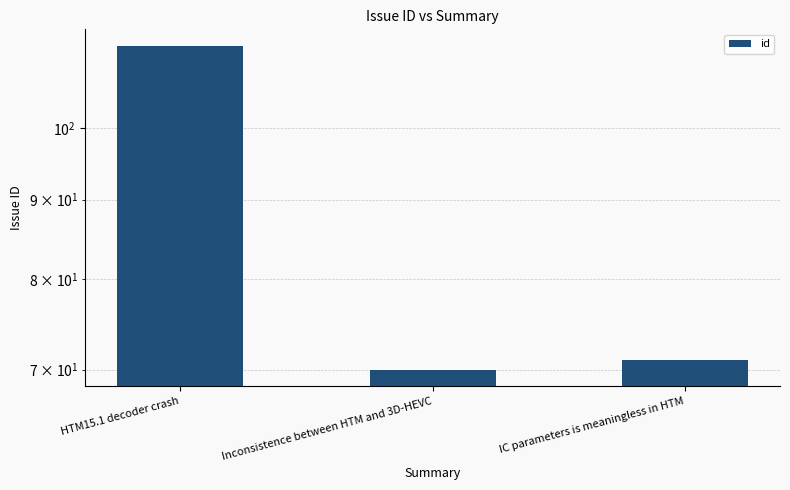

What is the change in value from HTM15.1 decoder crash to IC parameters is meaningless in HTM?

-42